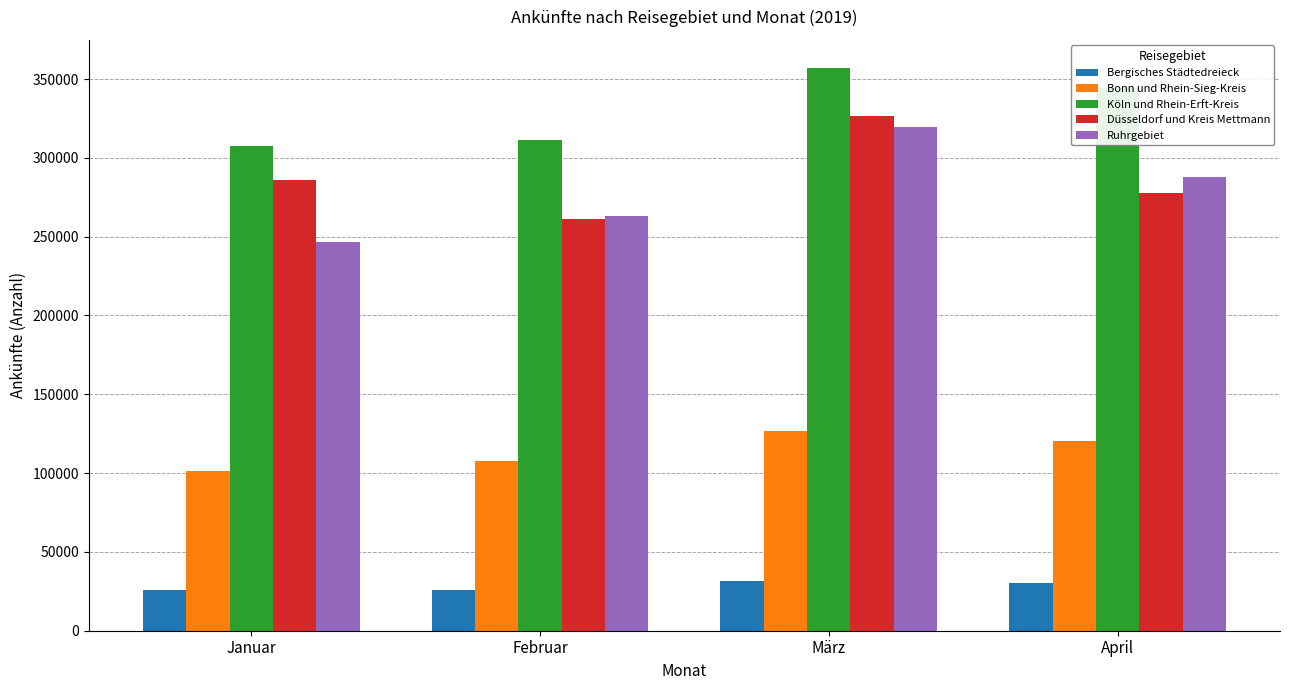

Count the number of categories in the chart.

4